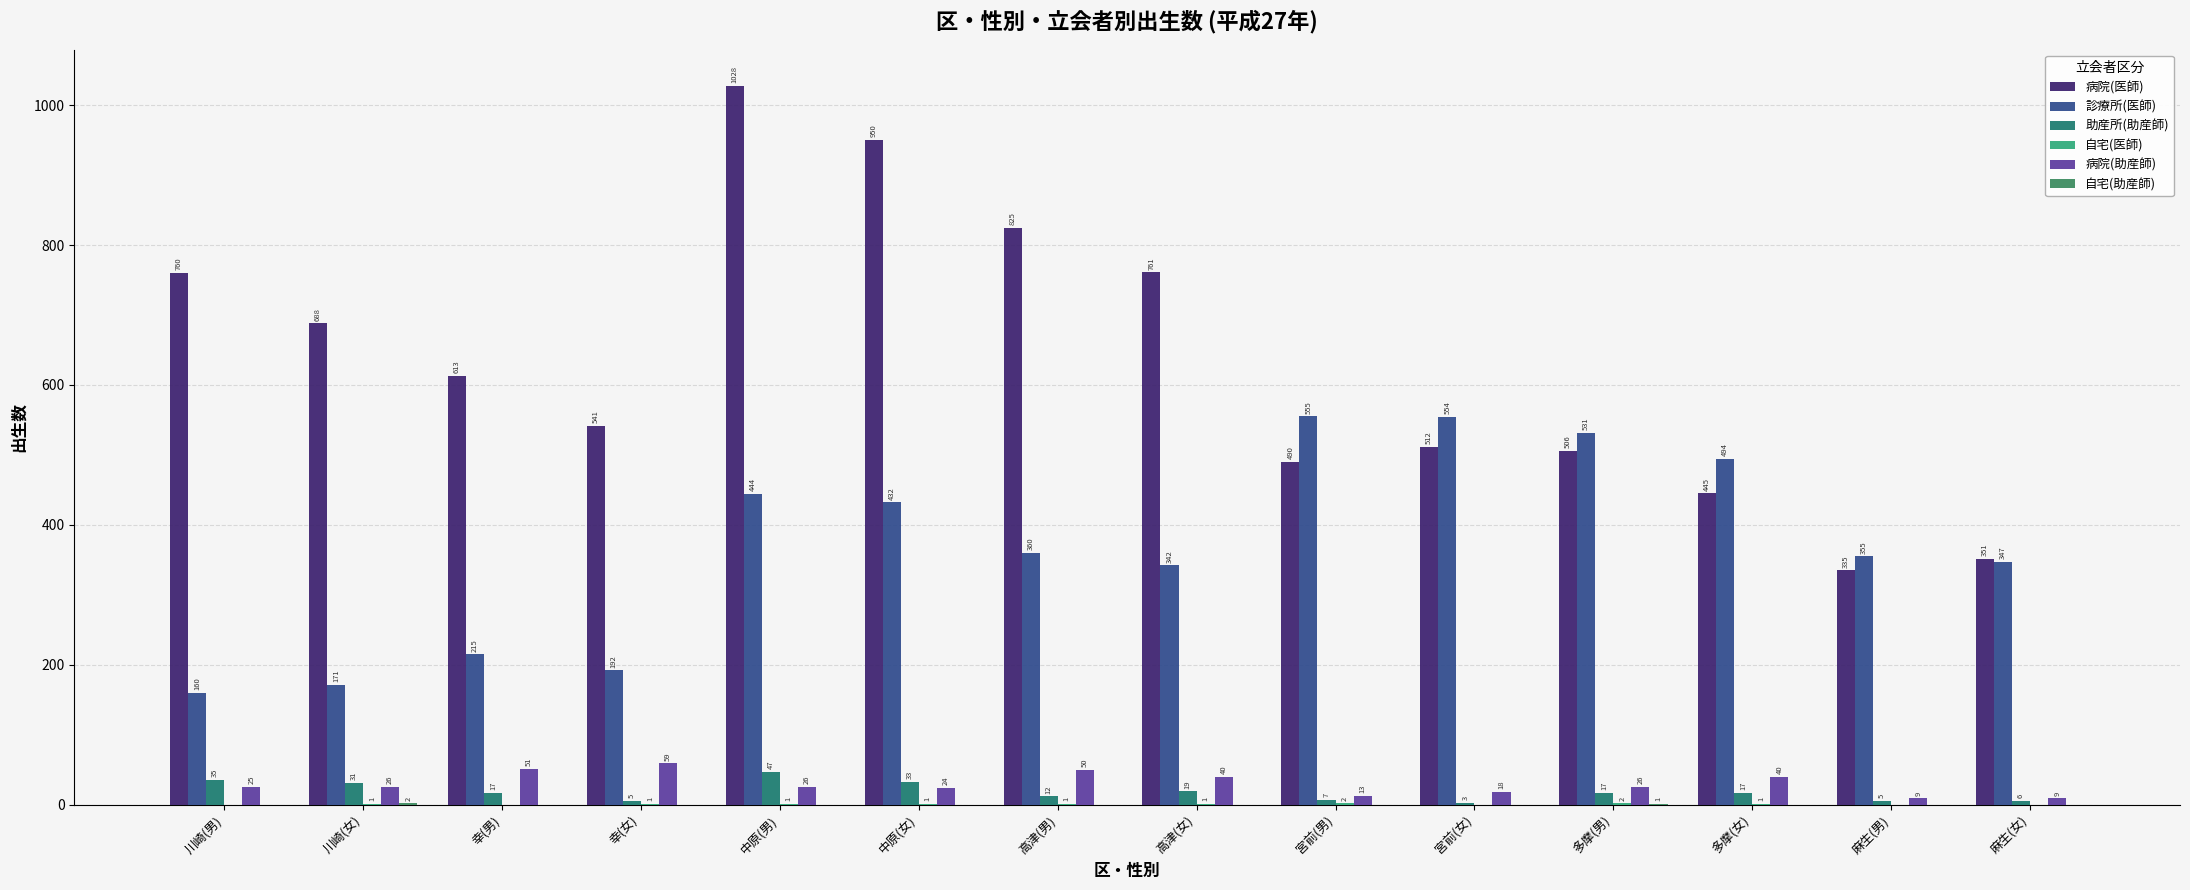

True or false: 病院(助産師) has a value of 24 at 中原(女).

True